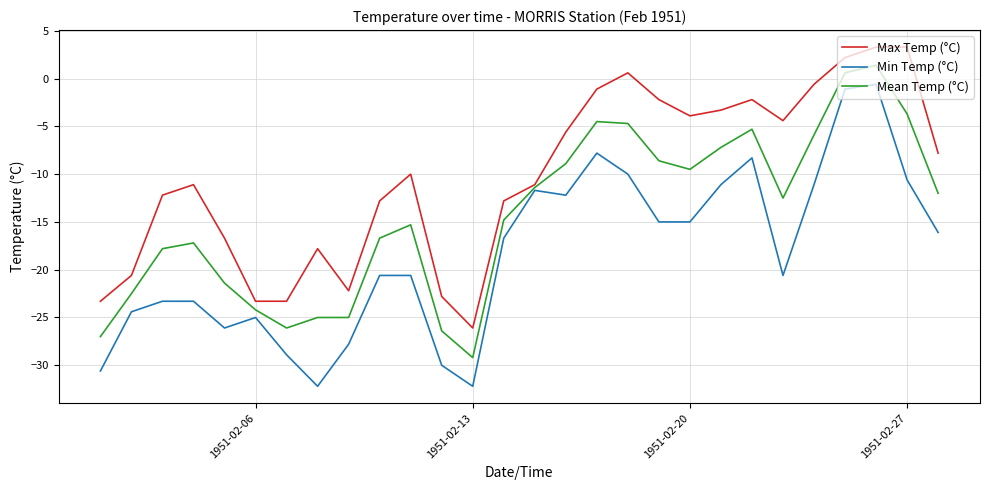

What is the lowest value of the Mean Temp (°C) series?

-29.2